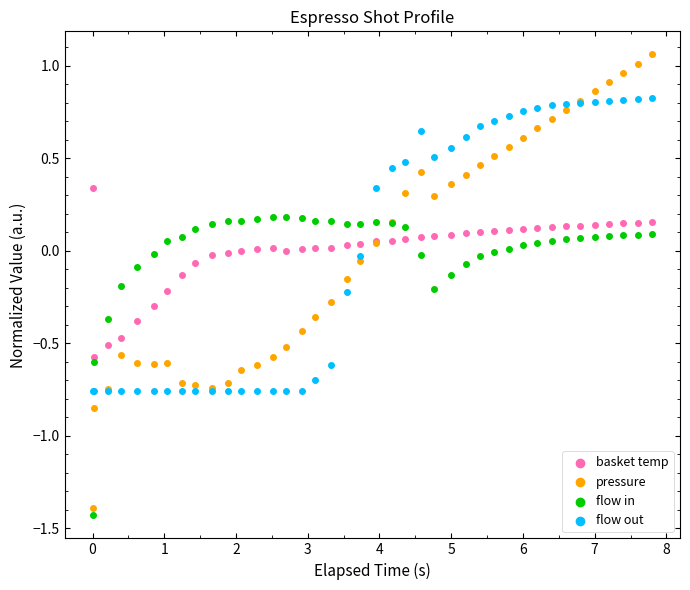

What are all the series names shown in the legend?

basket temp, pressure, flow in, flow out